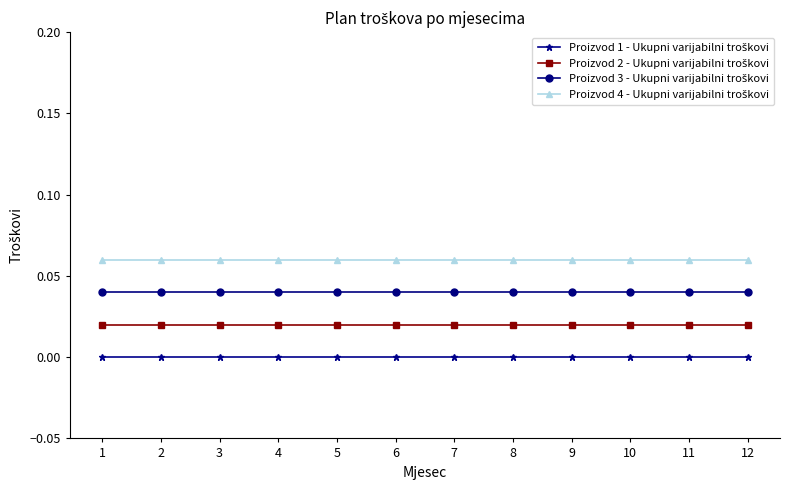

Which has a higher value, 3 or 10?

3